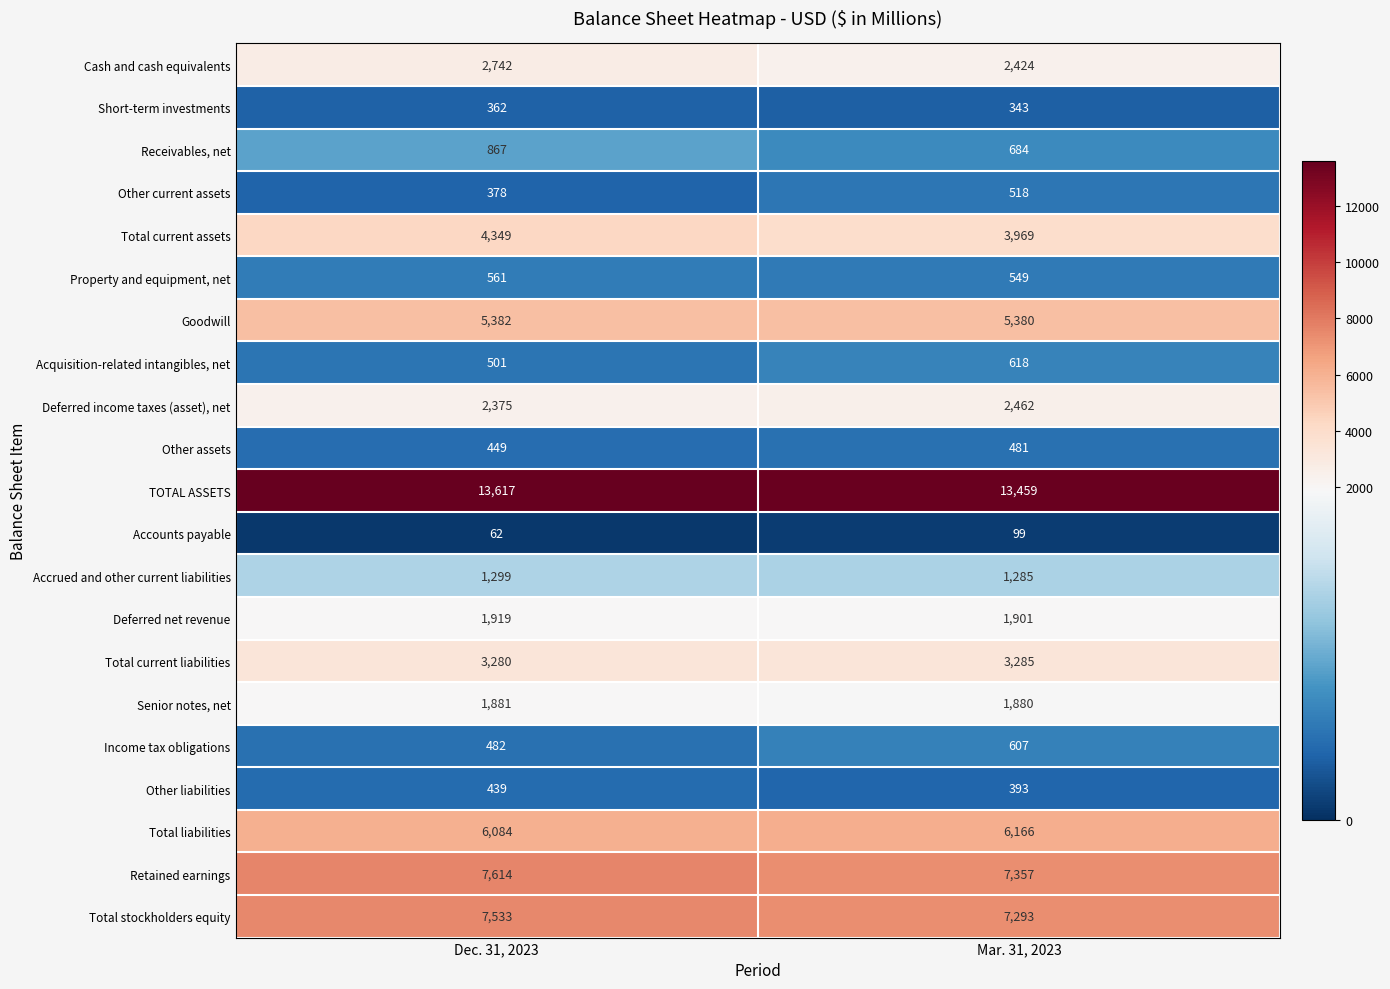

What is the spread (max minus min) of values at Mar. 31, 2023?

13360